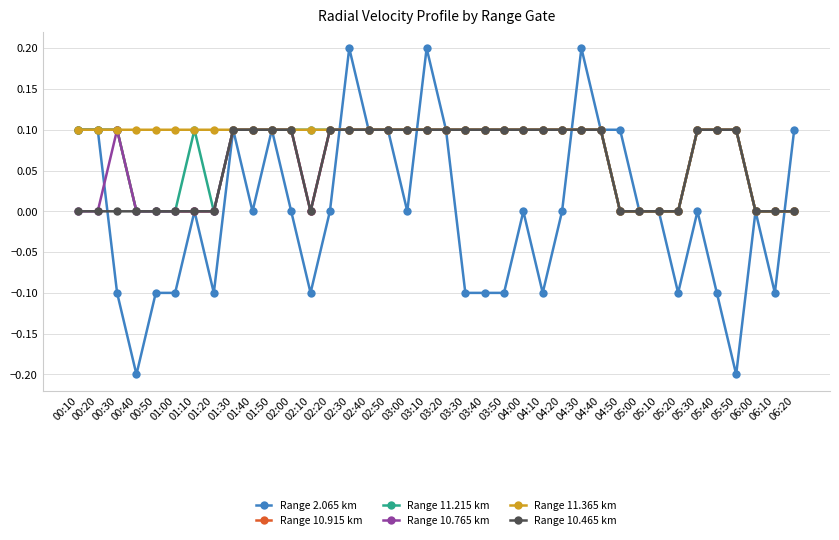

What is the label of the 25th point from the left?

04:10